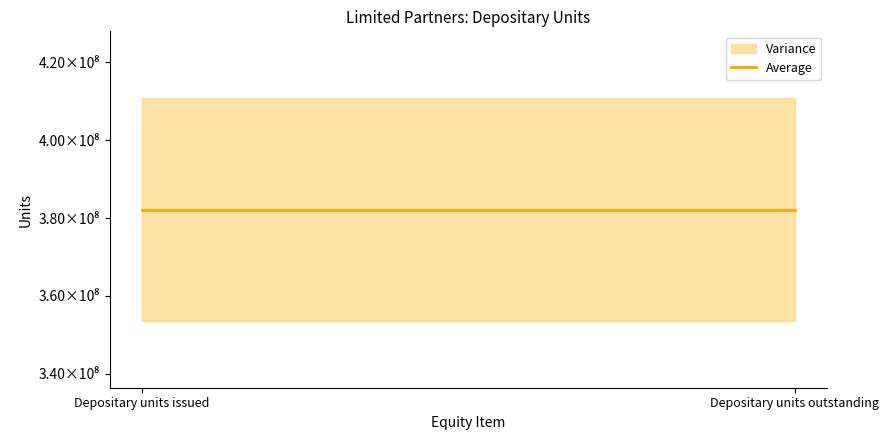

What is the lowest value of the Dec. 31, 2022 series?

353572182